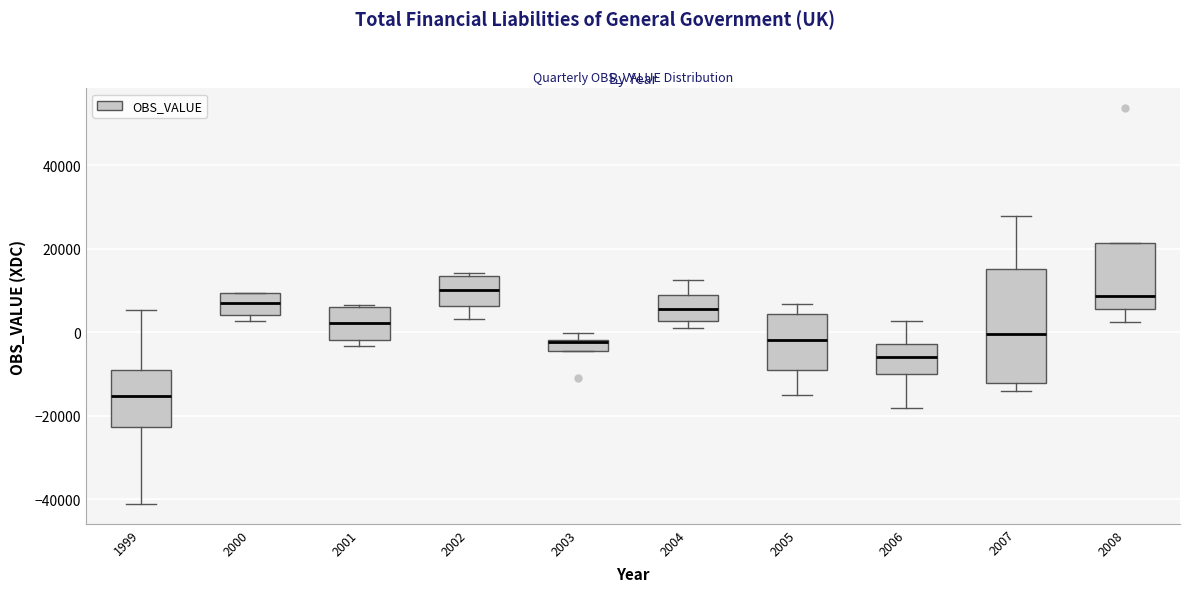

Where is the upper edge of the box at x = 2001 on the y-axis? The values are not printed on the chart, so give them approximately, as read against the axis.

6000